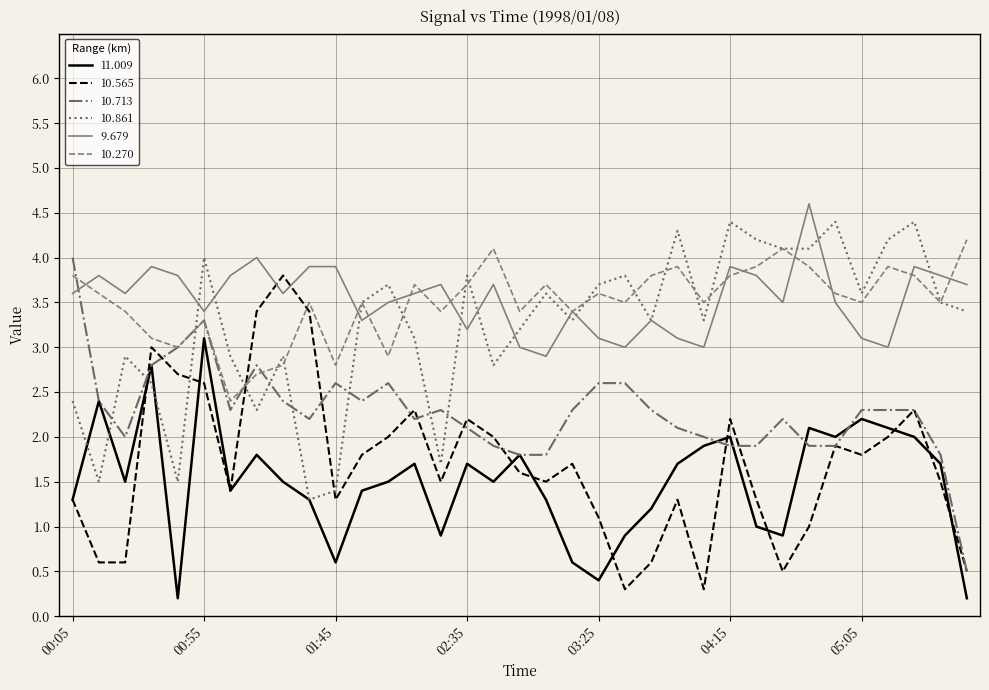

What is the greatest value displayed?

4.6